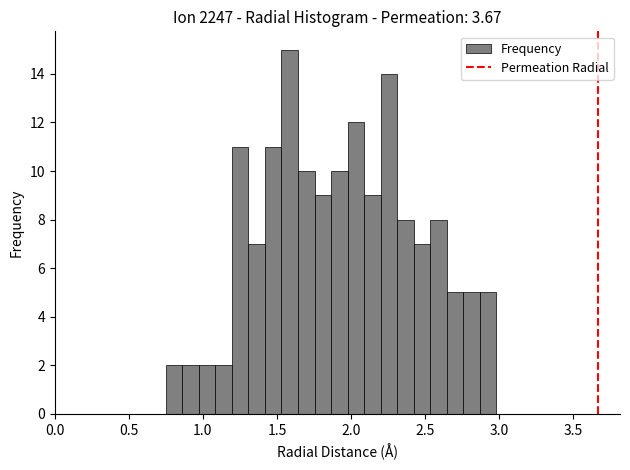

Read against the x-axis, roughly where is the centre of the tallest bar?

1.60